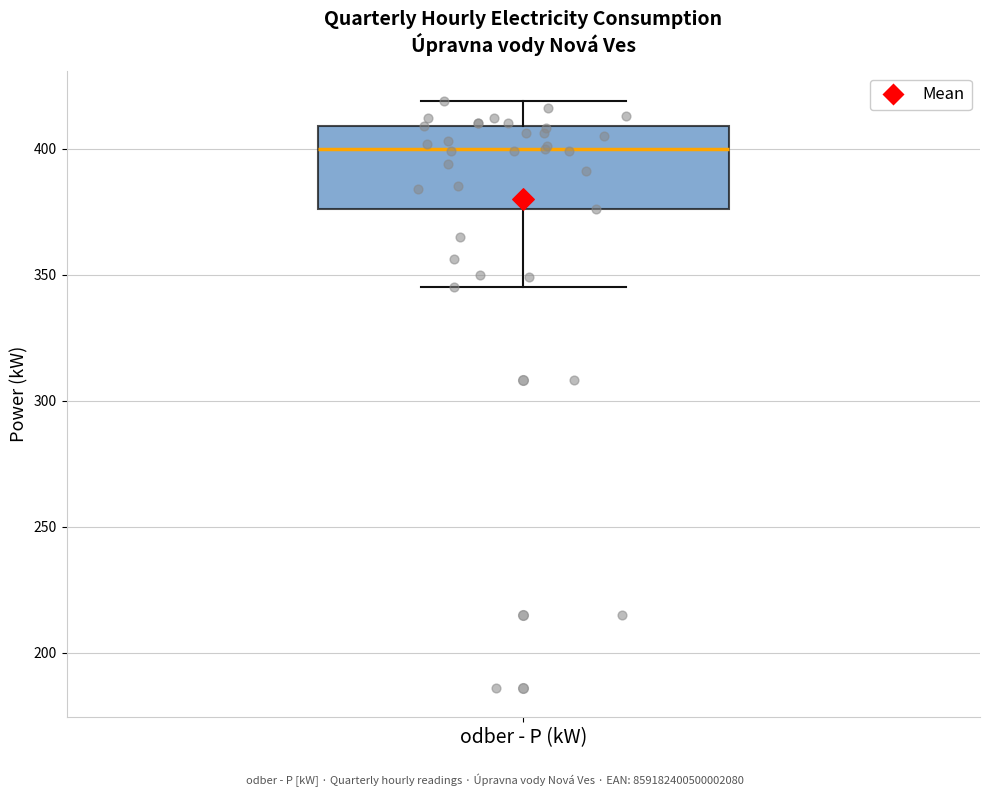

Where does the median line of the box for odber - P (kW) sit on the y-axis? The values are not printed on the chart, so give them approximately, as read against the axis.

400